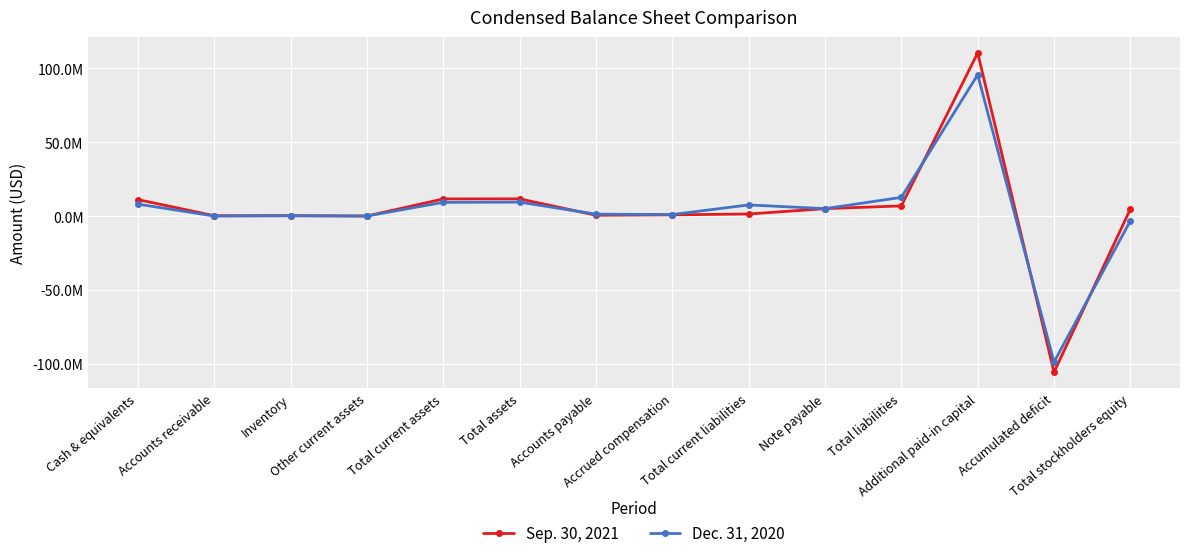

Which has a higher value, Total current assets or Total assets?

Total assets